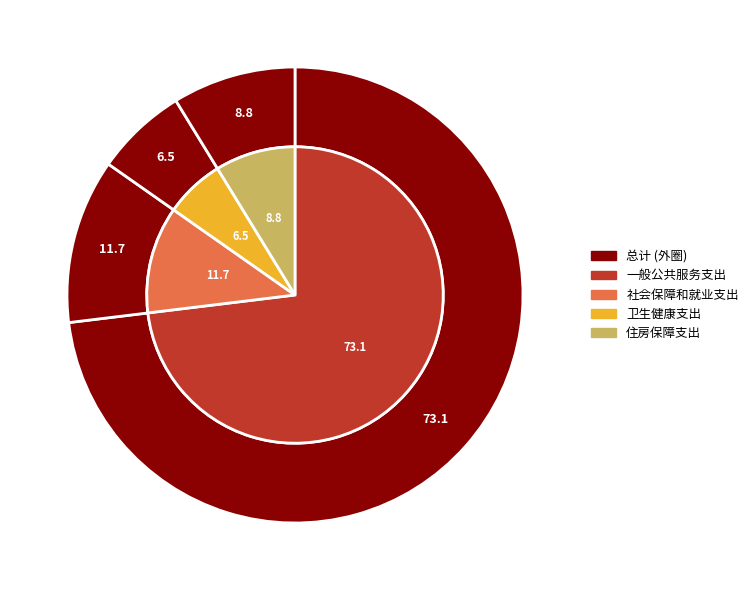

To the nearest percent, what percentage of the pie is 卫生健康支出?

7%